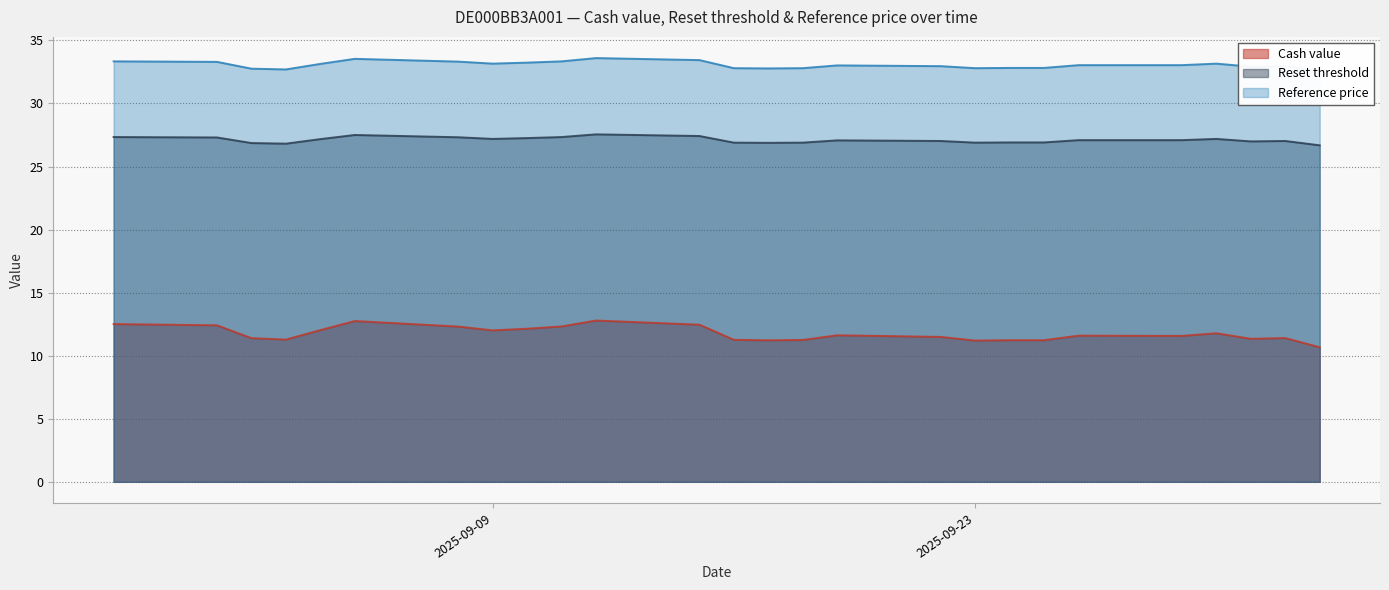

Which has a higher value, 2025-09-29 or 2025-10-03?

2025-09-29